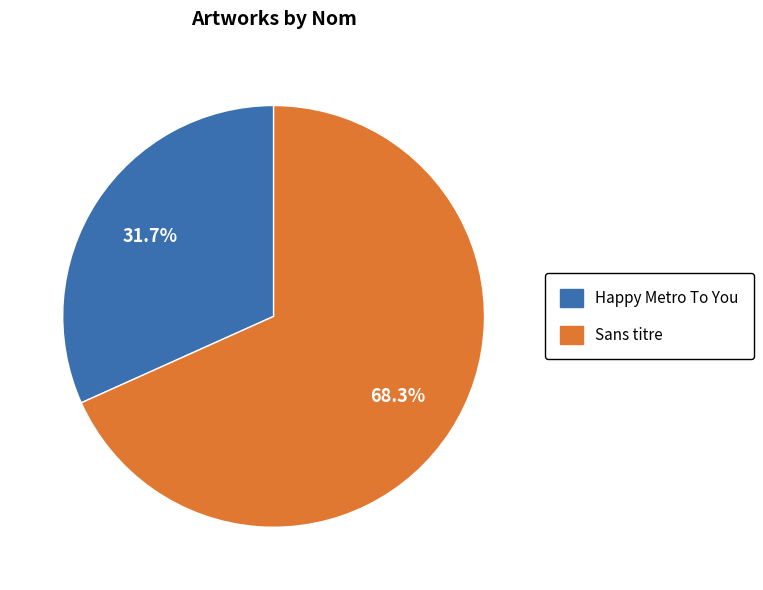

Combined, do Happy Metro To You and Sans titre account for over 50%?

Yes